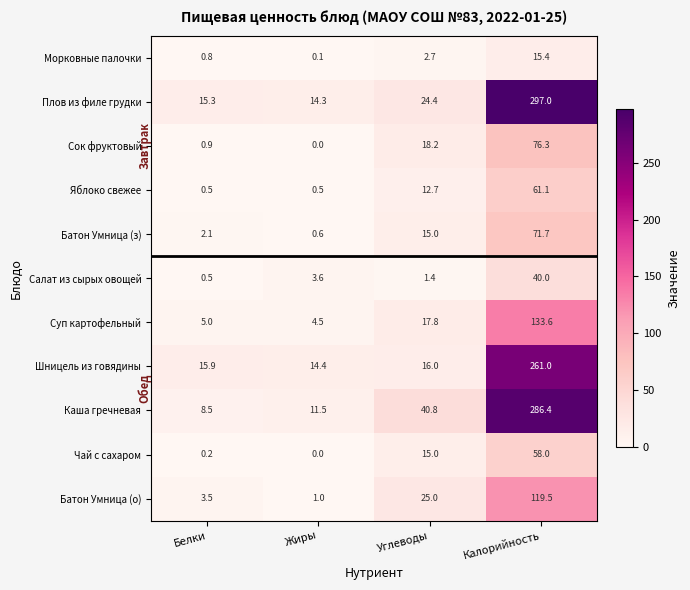

The Морковные палочки series shows 2.7 at Углеводы. True or false?

True